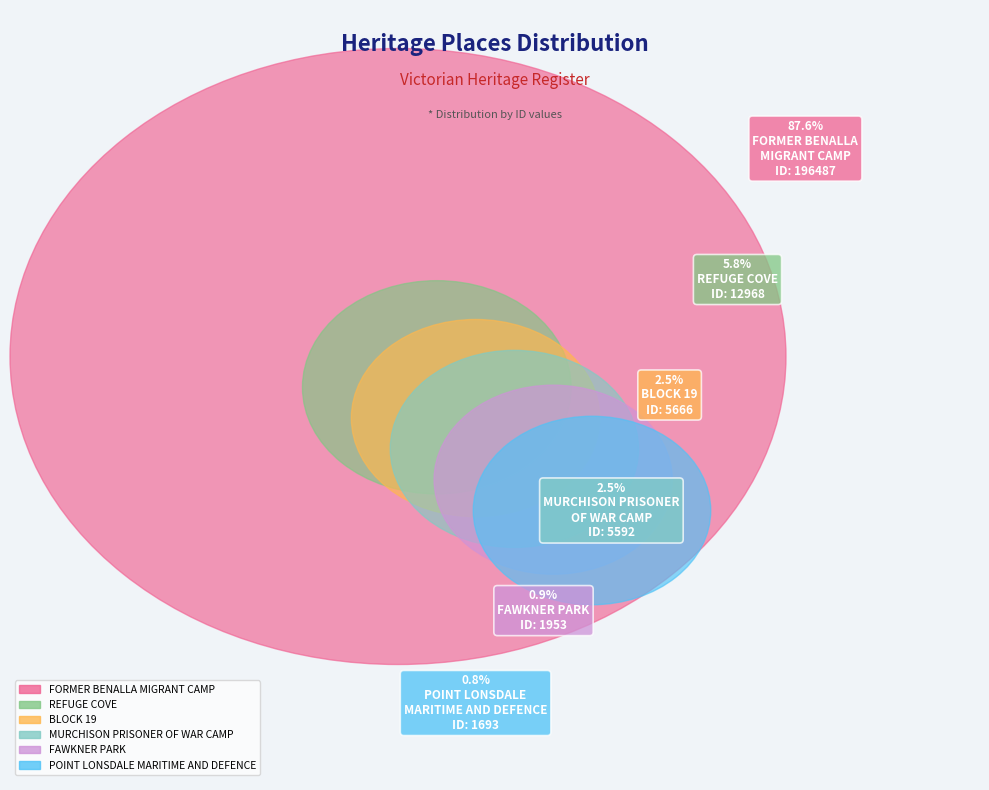

To the nearest percent, what is the combined percentage of MURCHISON PRISONER
OF WAR CAMP and FAWKNER PARK?

3%